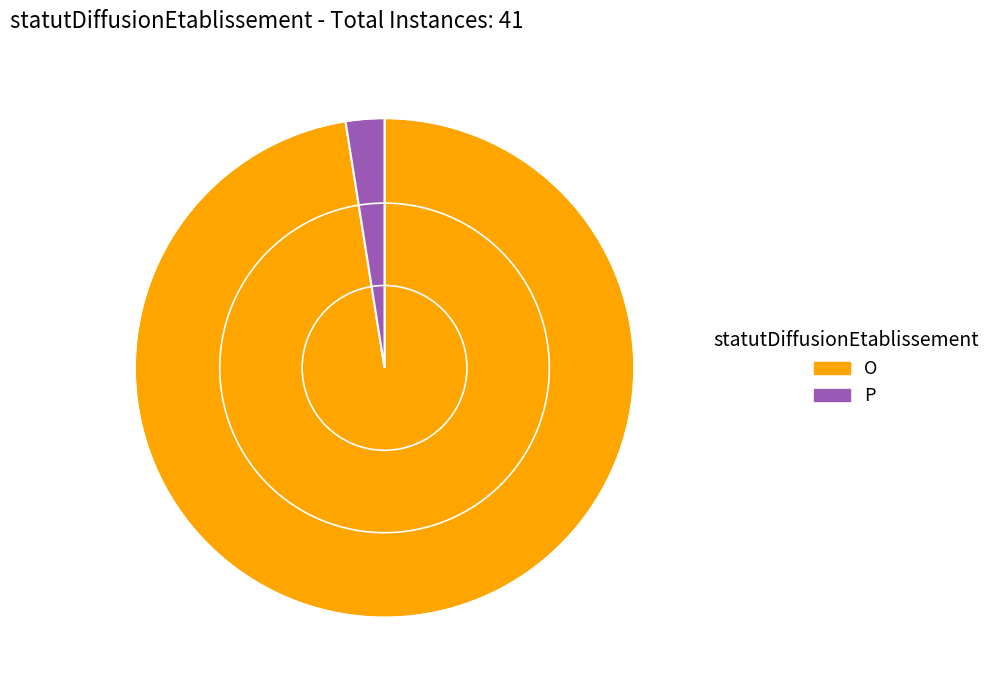

What is the ratio of the value at O to the value at P?

39.0